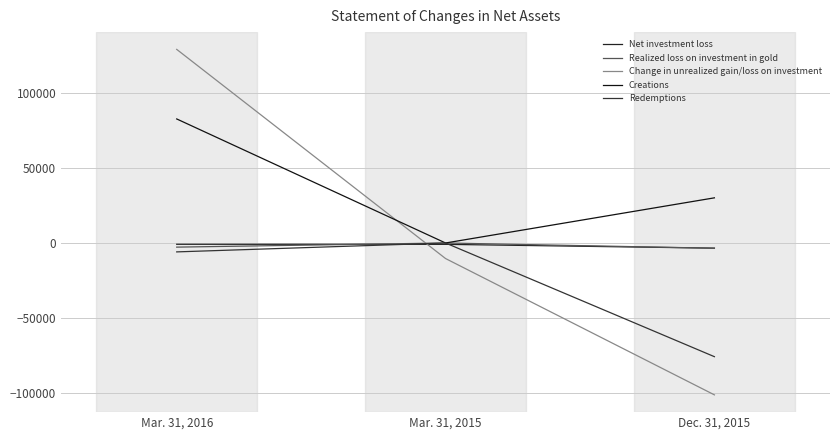

What is the sum of all Redemptions values?

-81949